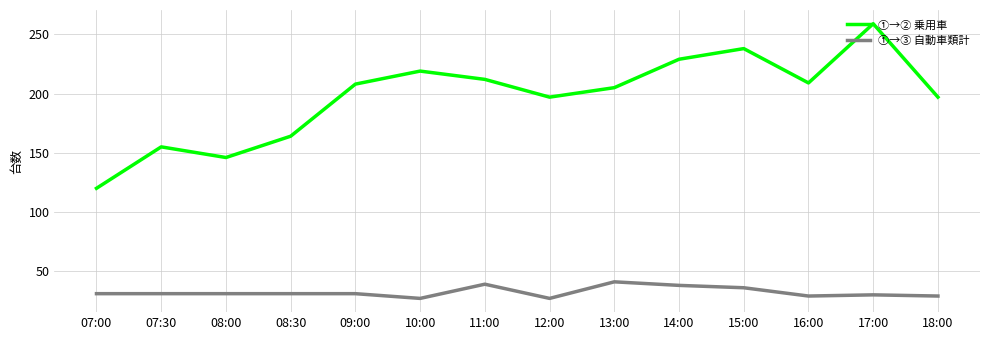

Which series has the largest range (max minus min)?

①→② 乗用車